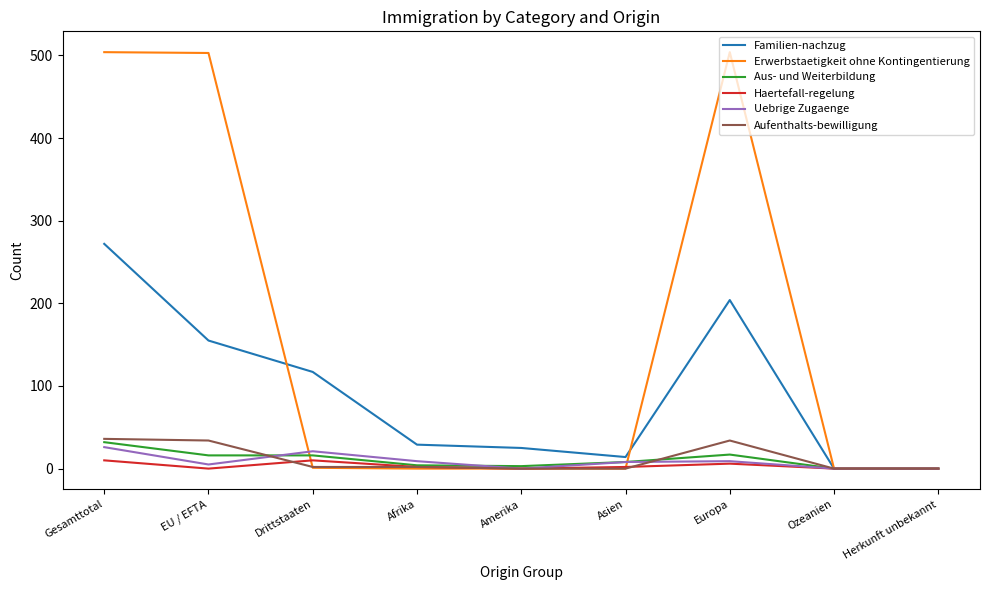

What is the greatest value displayed?

504